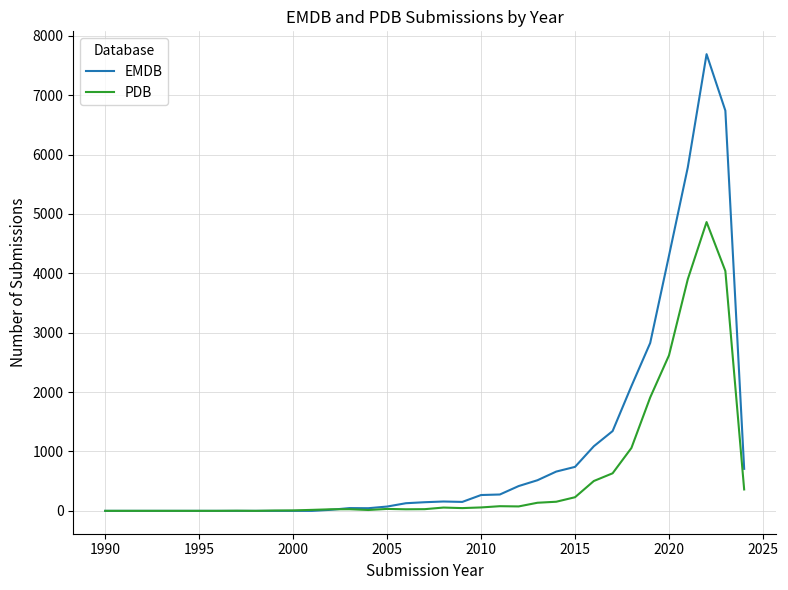

Which series has the largest range (max minus min)?

EMDB